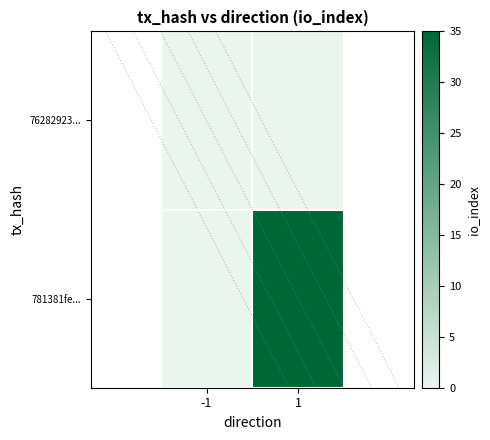

List the series in order of their peak value, lowest first.

76282923..., 781381fe...